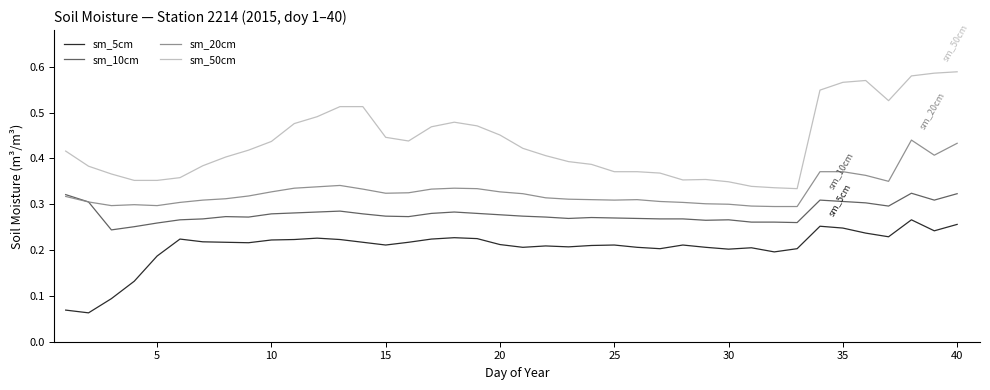

True or false: sm_50cm and sm_10cm intersect in this chart.

False